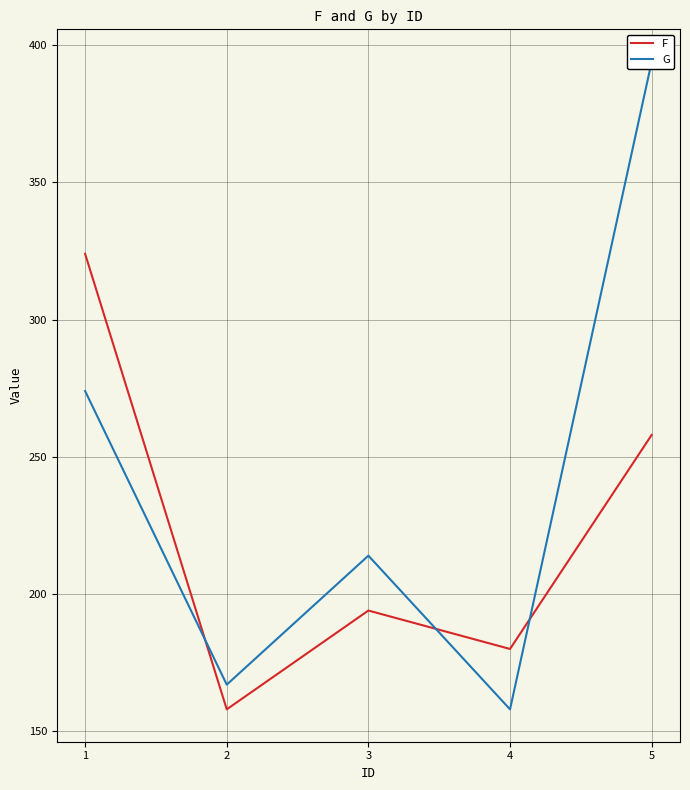

The G series shows 211 at 5. True or false?

False